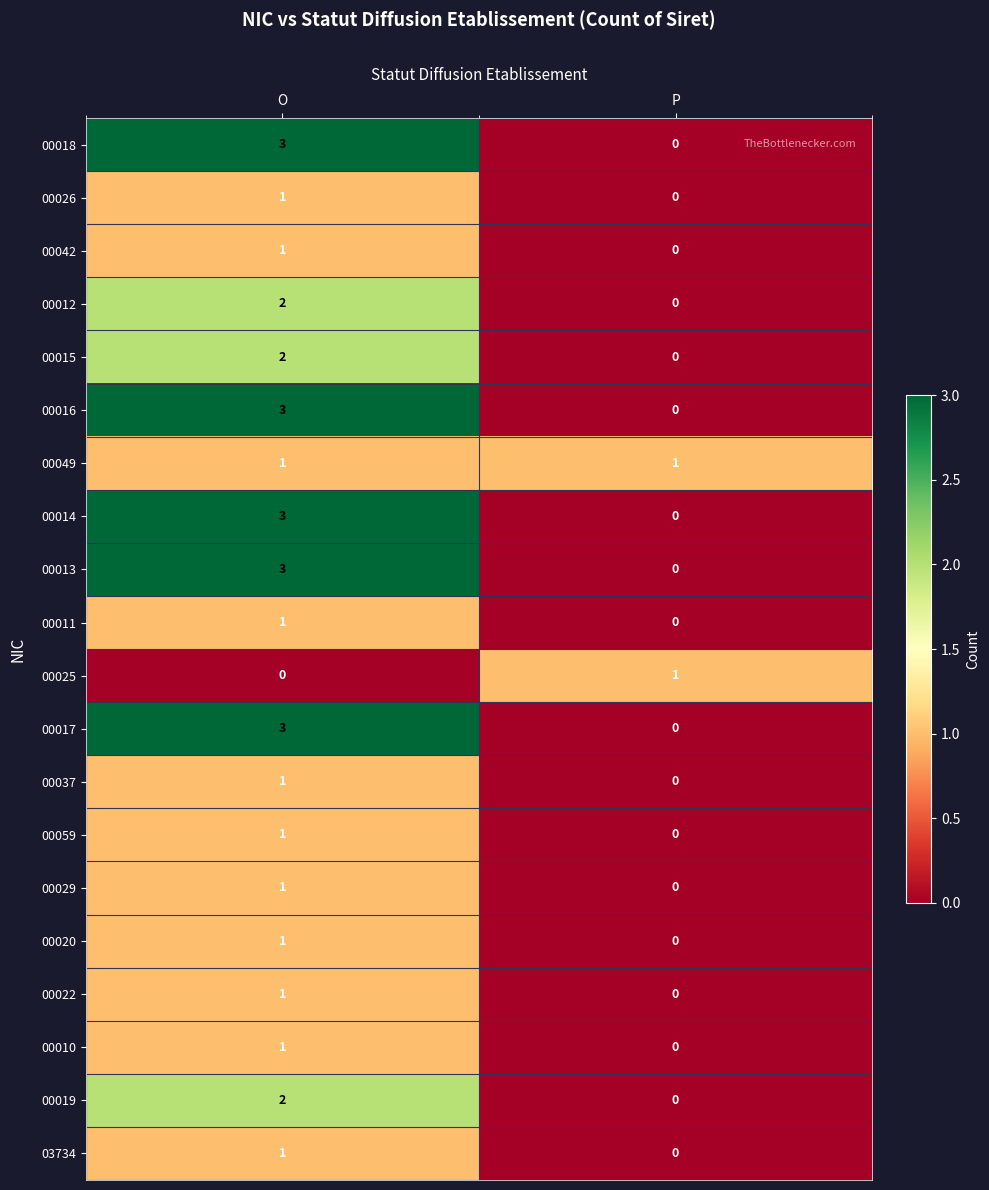

What is the total value across all series at O?

32